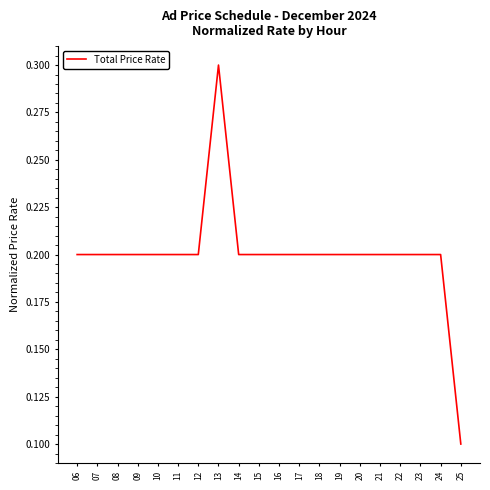

Which label corresponds to the smallest value in the chart?

25